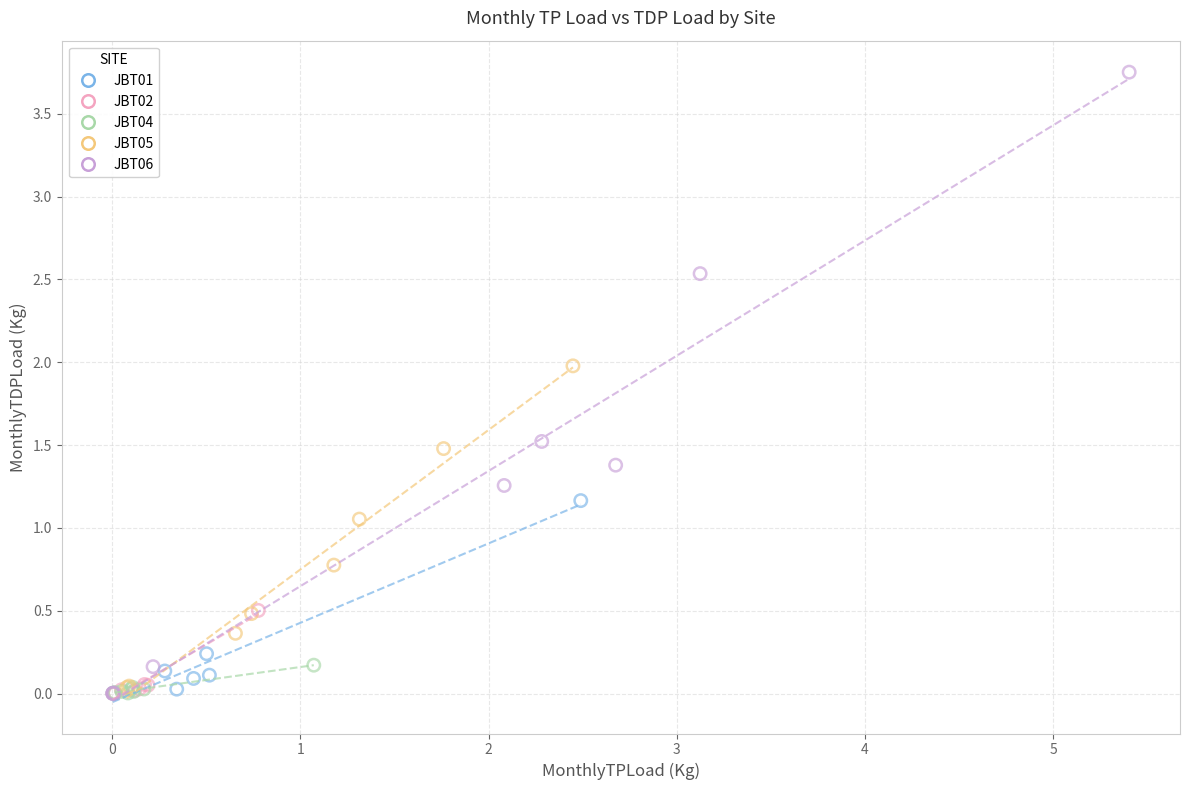

Which series reaches the maximum Y coordinate?

JBT06